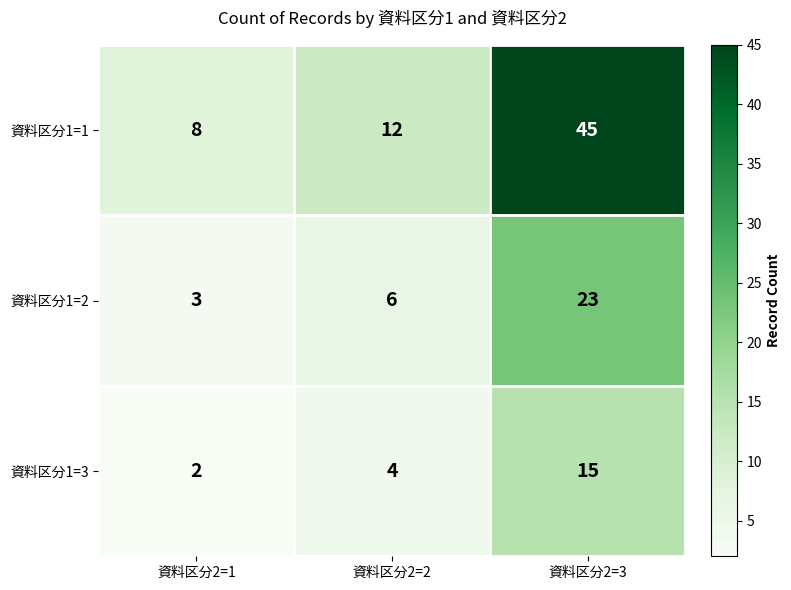

What is the minimum value shown in the chart?

2